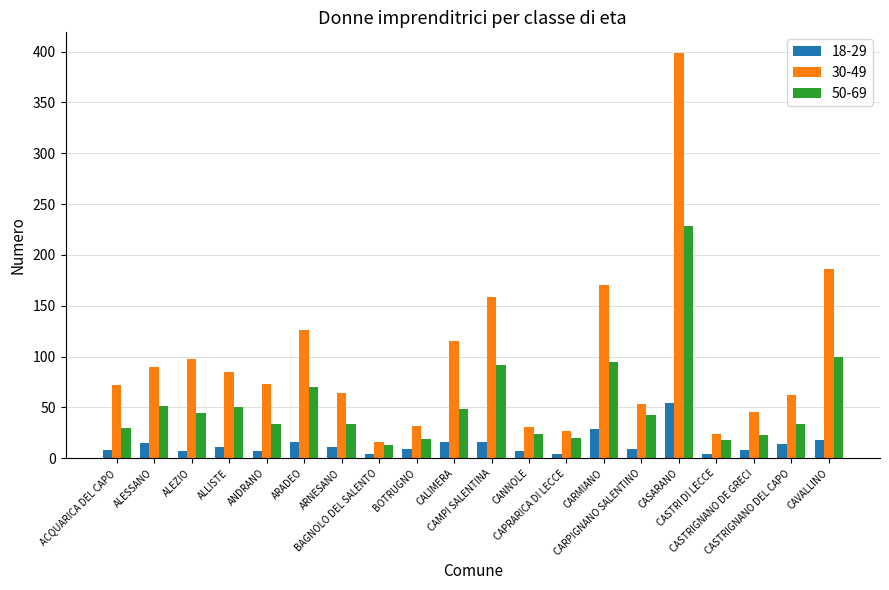

The 30-49 series shows 51 at BOTRUGNO. True or false?

False